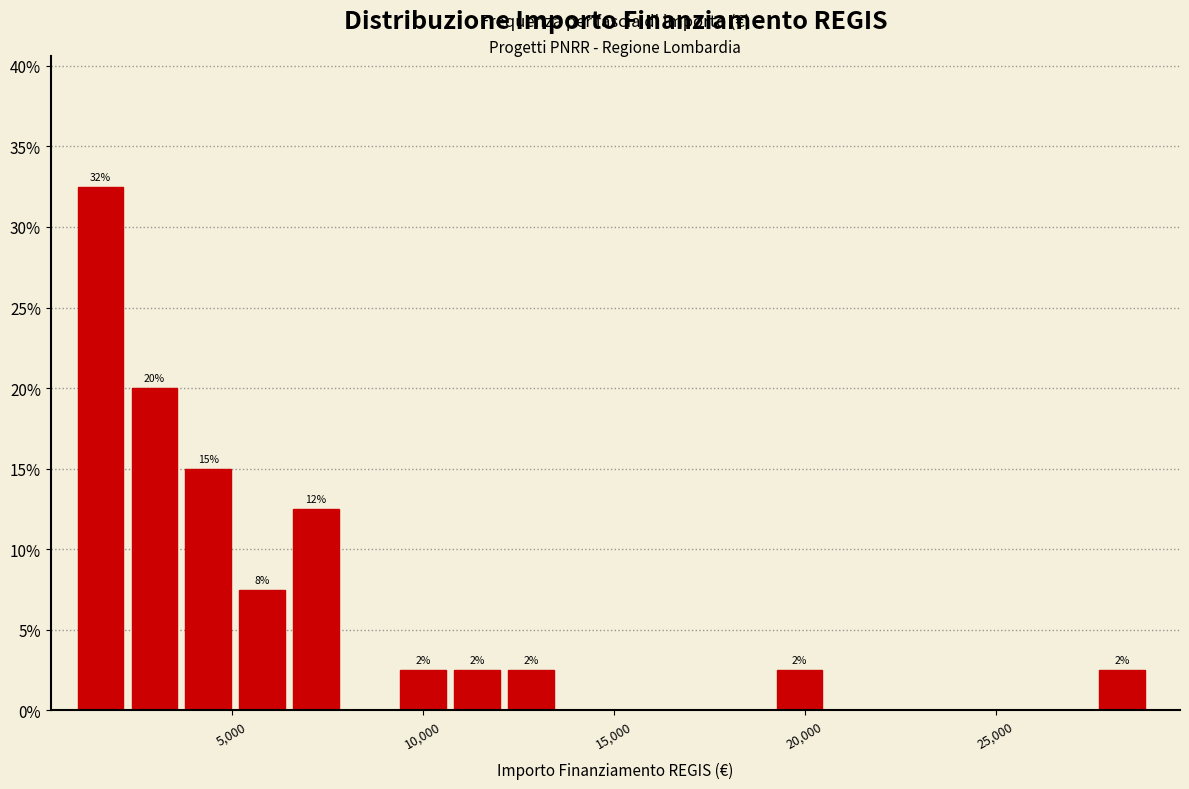

Read against the x-axis, roughly where is the centre of the tallest bar?

1500